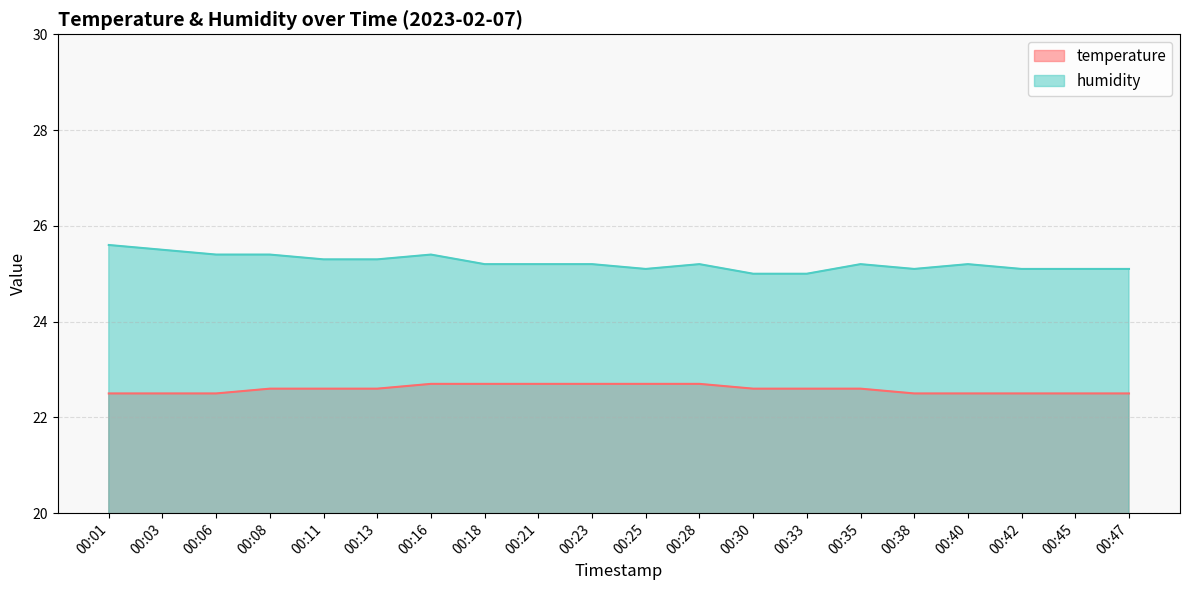

What is the value of the temperature point at the 8th from the left?

22.7